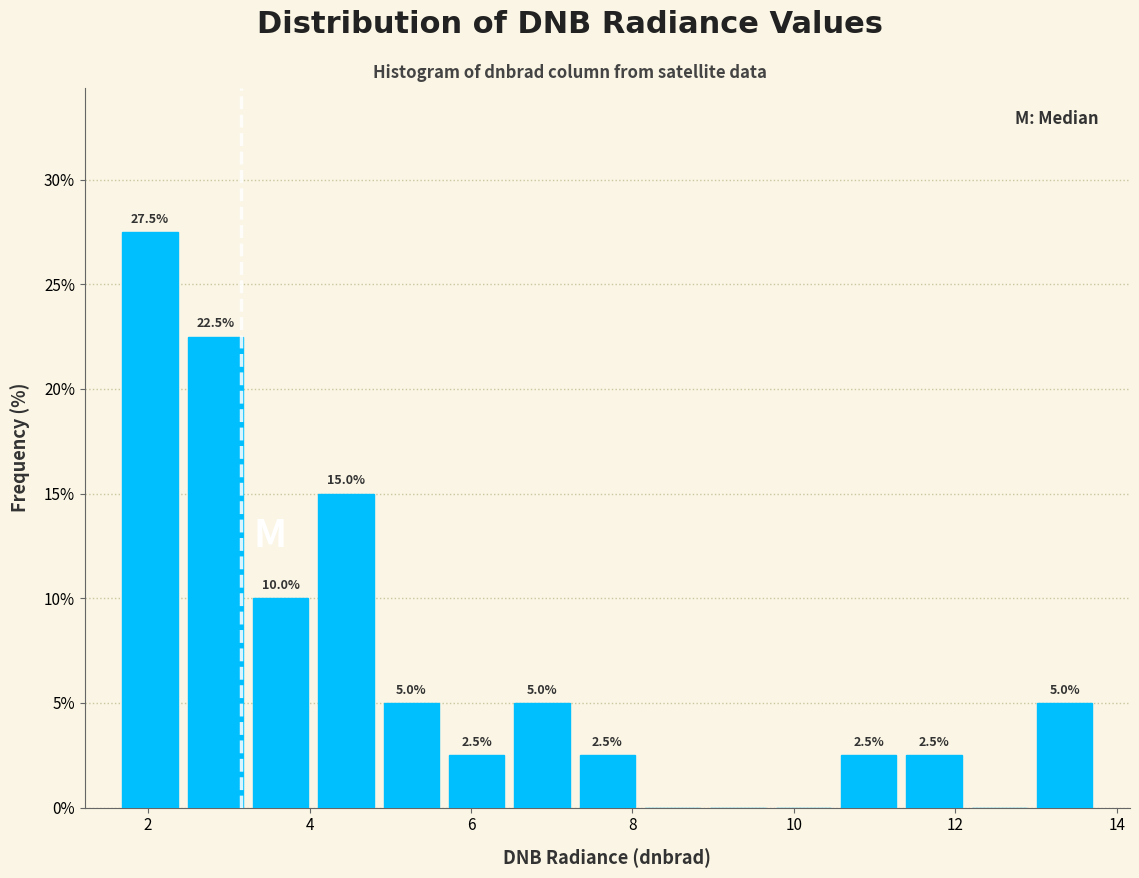

Over which range of the x-axis is the bar tallest?

1.6 to 2.4